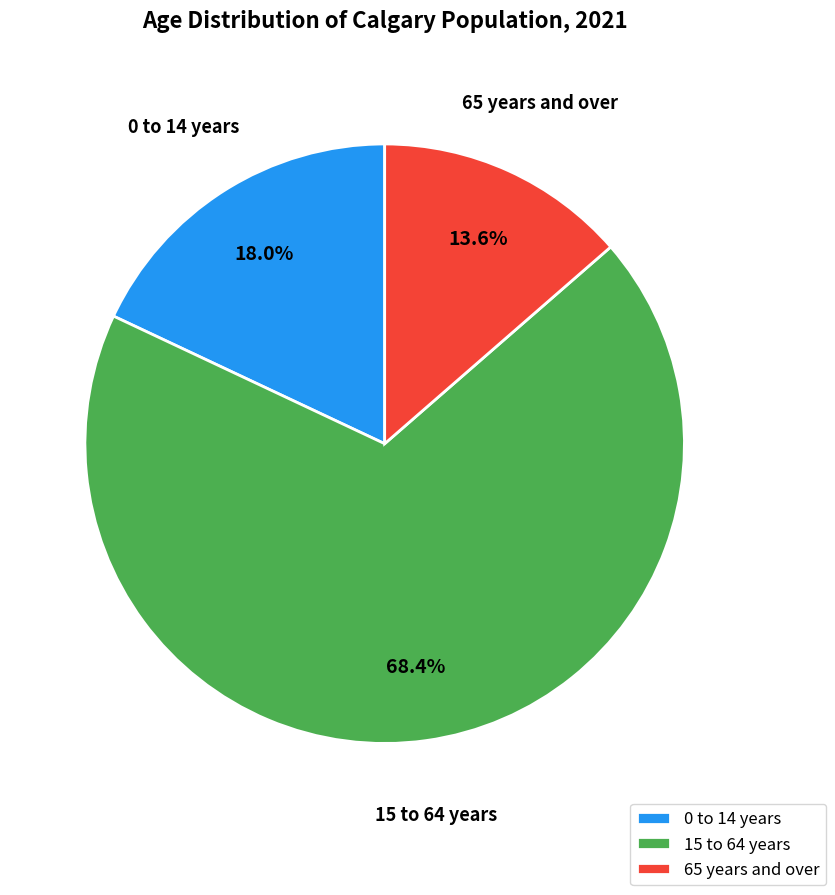

How many segments does this pie chart have?

3